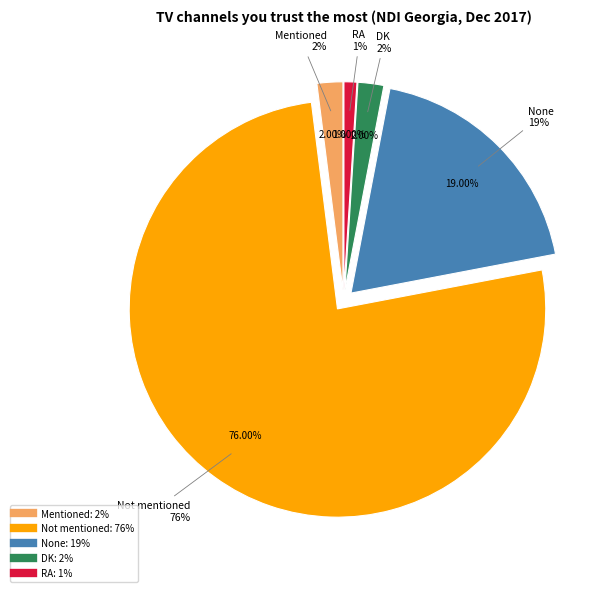

Count the number of slices in the pie.

5